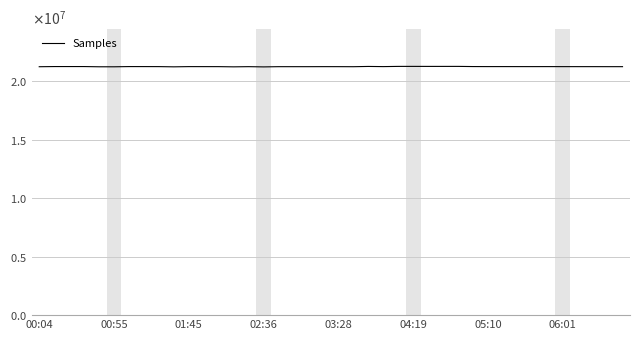

True or false: the data has more than 0 interior local peaks.

True